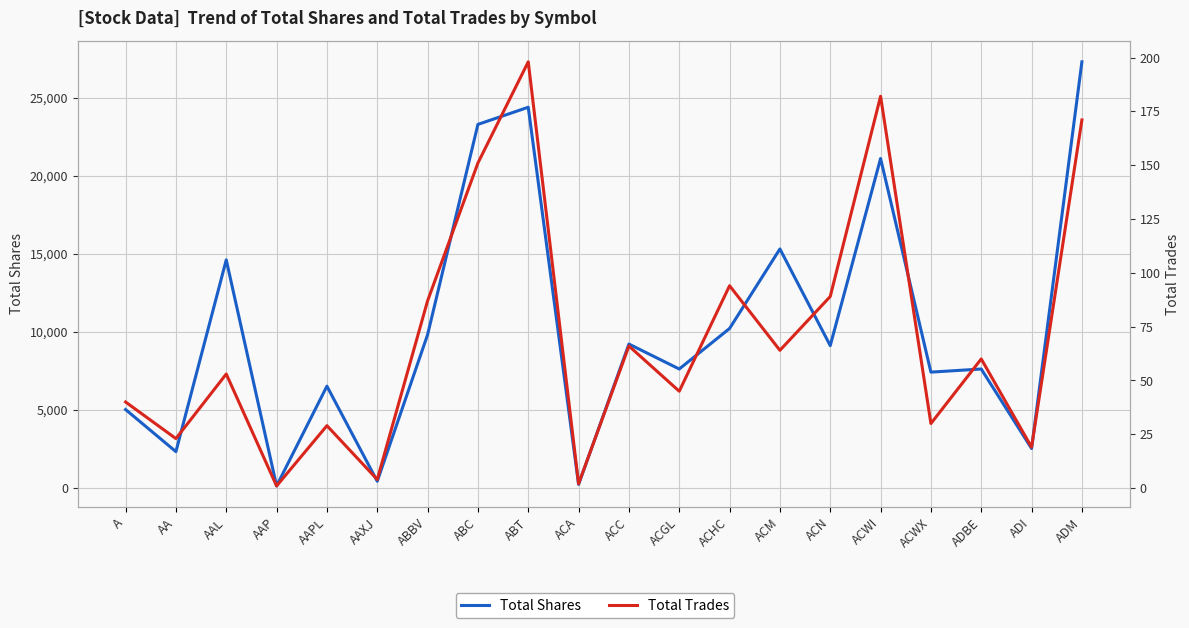

Which has a higher value, AA or AAP?

AA